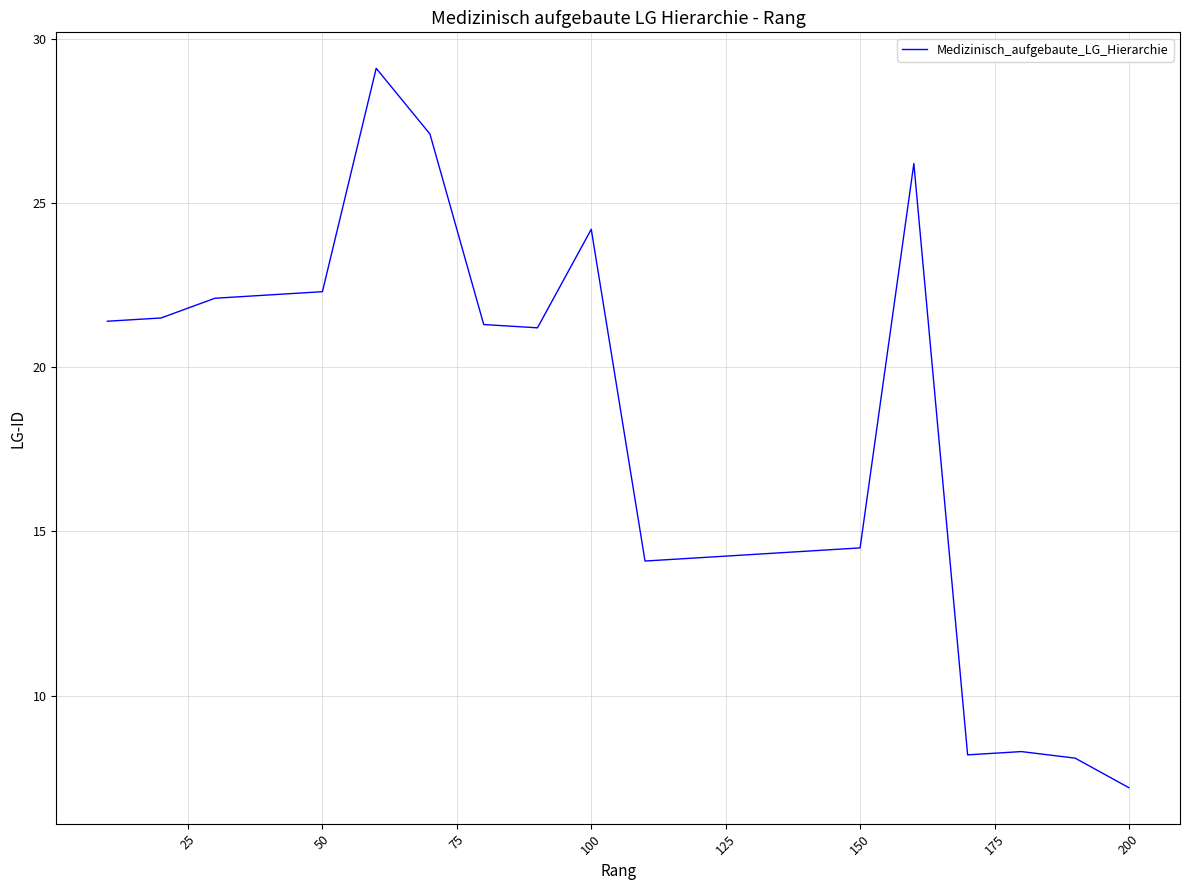

What is the maximum value shown in the chart?

29.1